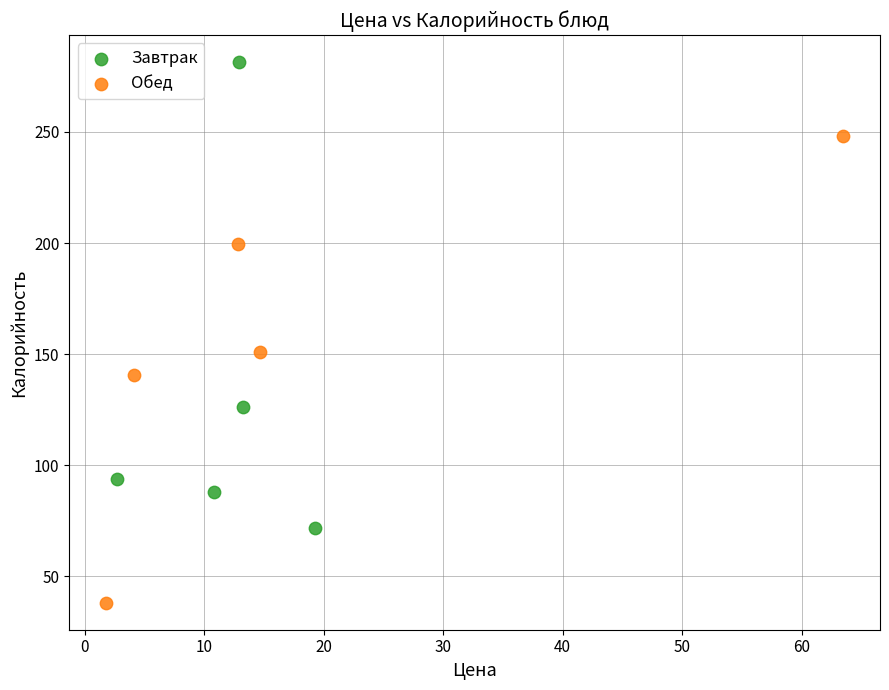

Which series reaches the minimum Y coordinate?

Обед